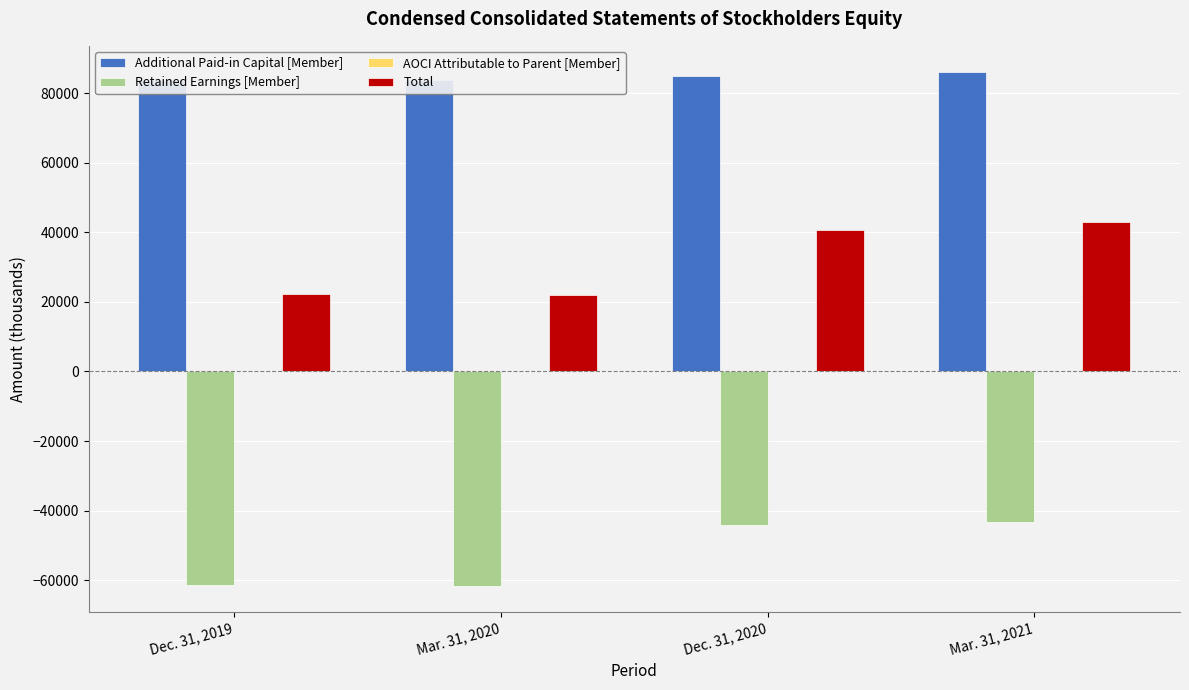

Which has a higher value, Mar. 31, 2020 or Dec. 31, 2020?

Dec. 31, 2020